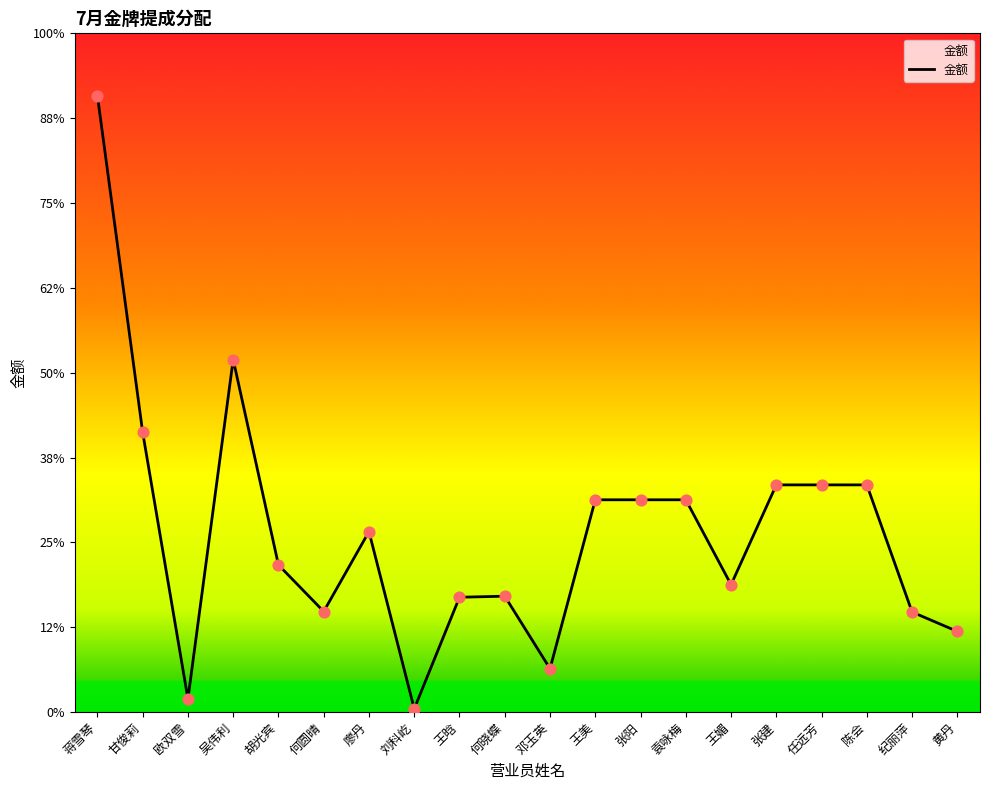

Approximately how many times larger is the value at 王美 compared to 王晗?

1.8